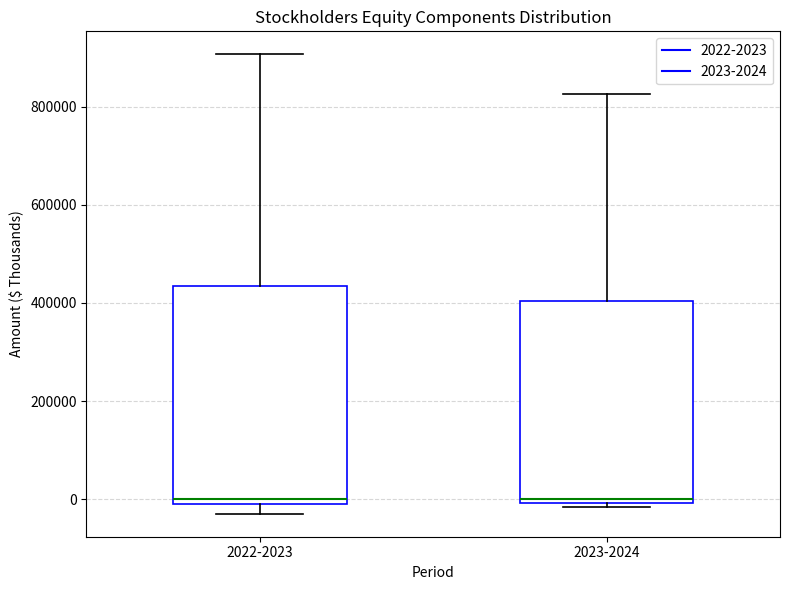

Reading left to right, read every box against the y-axis: the position of its median line, the range the box covers, and the ends of its whiskers. The values are not printed on the chart, so give them approximately, as read against the axis.

2022-2023: median 0, box -20000 to 440000, whiskers -20000 (just below the box's lower edge) to 900000
2023-2024: median 0 (just above the box's lower edge), box 0 to 400000, whiskers -20000 to 820000